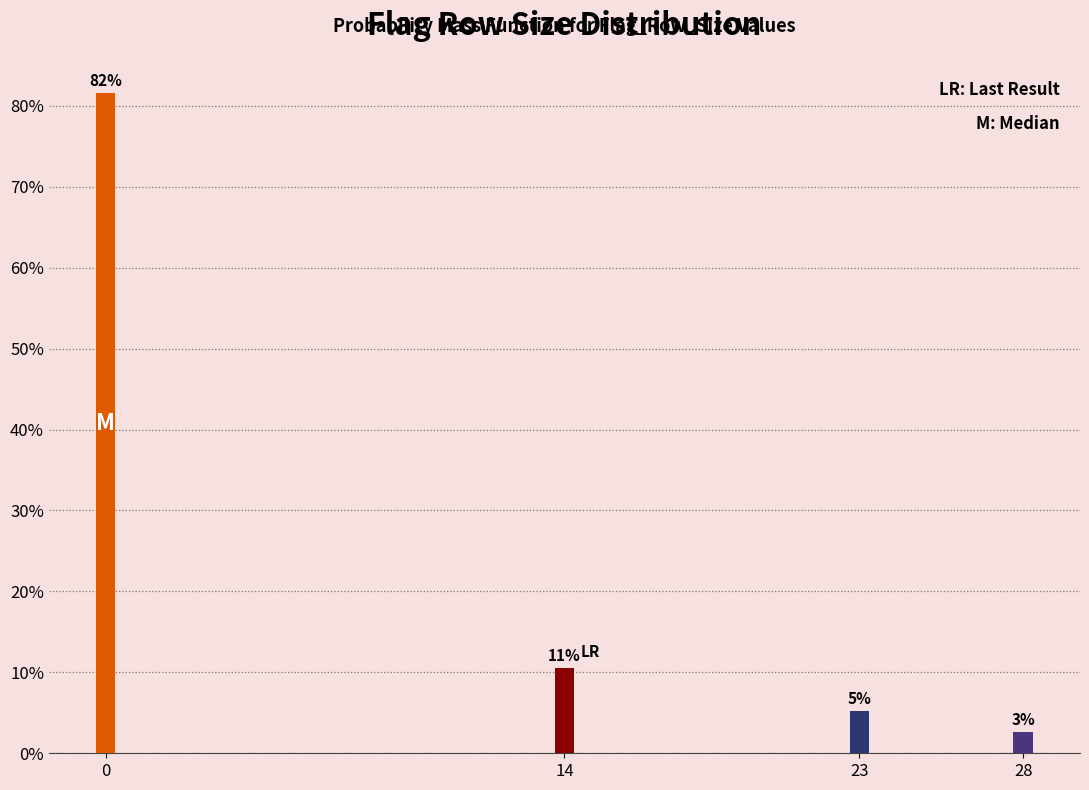

Are the bars horizontal?

No